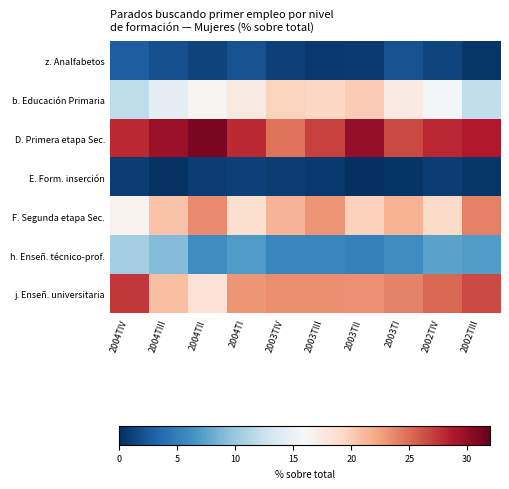

Between 2004TIV and 2004TIII, which series saw the biggest shift?

j. Enseñ. universitaria